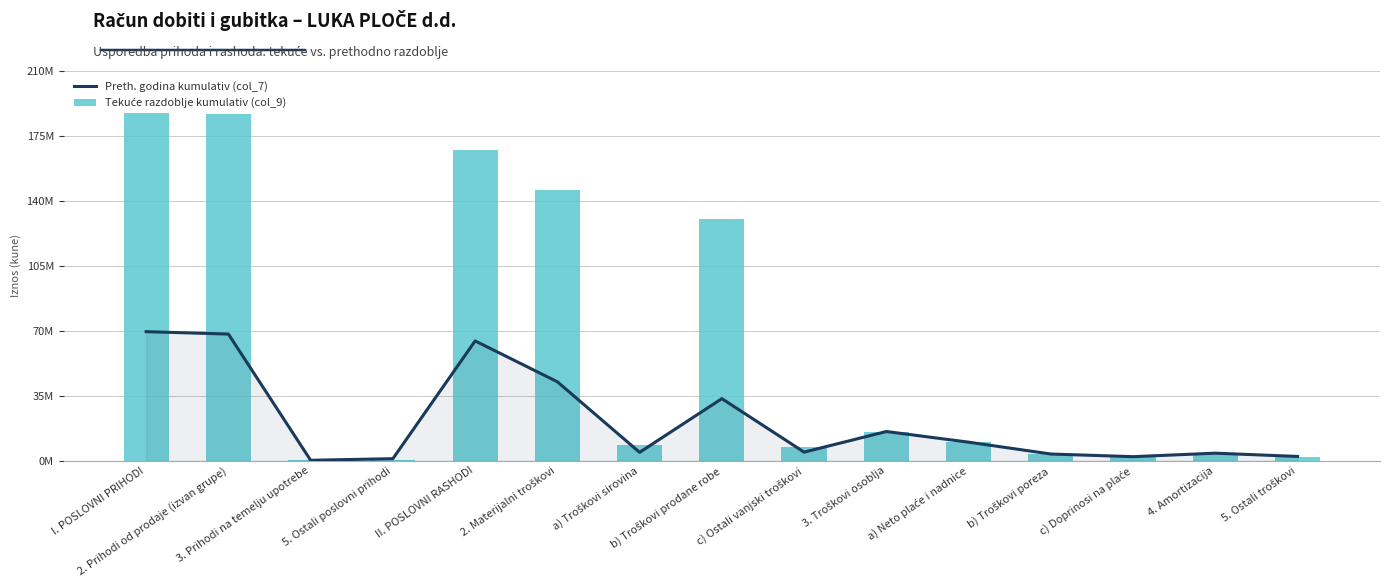

How many values in the Preth. godina kumulativ (col_7) series exceed 4613192?

8